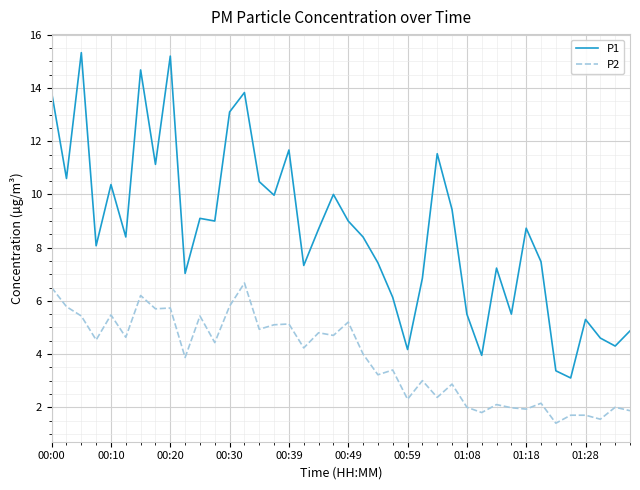

What is the difference between the maximum and minimum values in the P1 series?

12.2